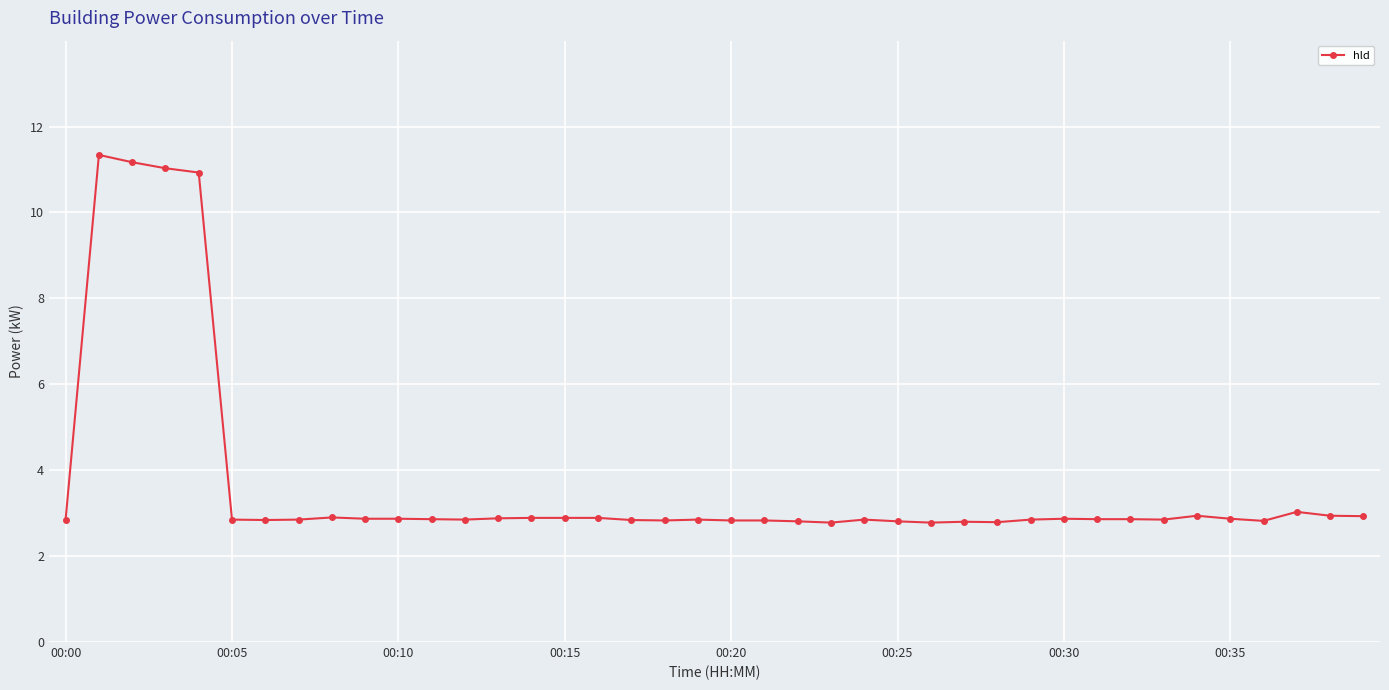

What is the difference between the maximum and minimum values?

8.6